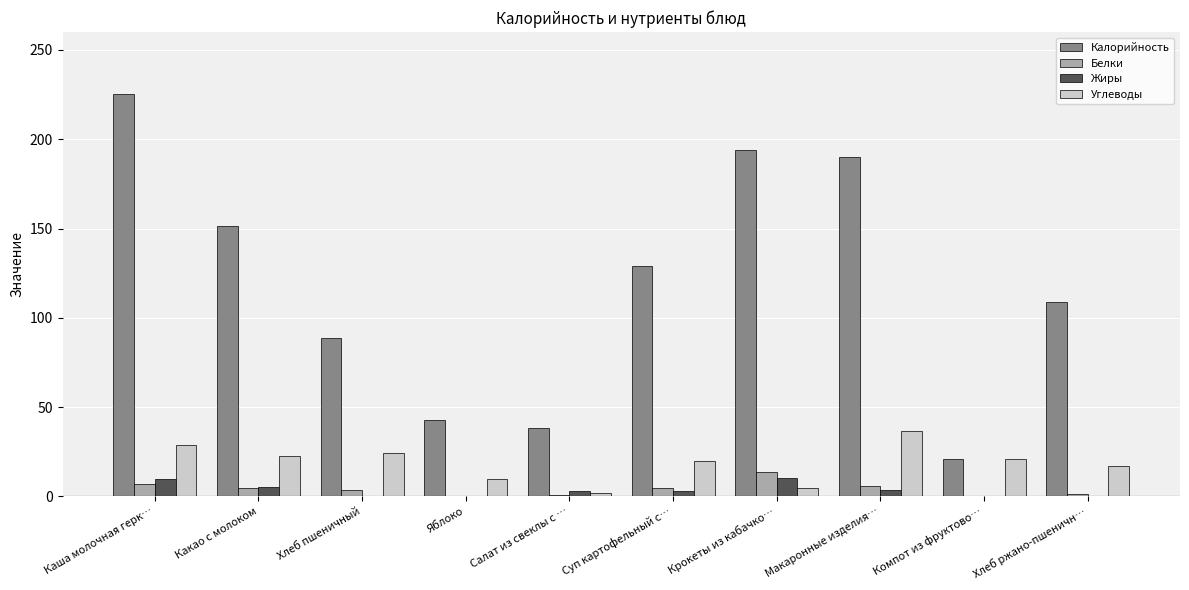

At which category is the sum across all series the highest?

Каша молочная герк…